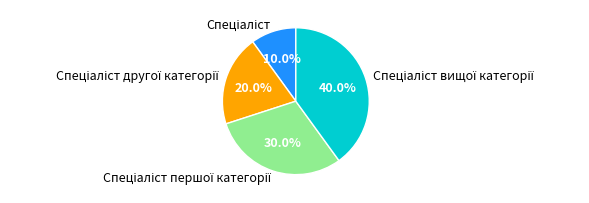

Is there a majority slice in this chart?

No